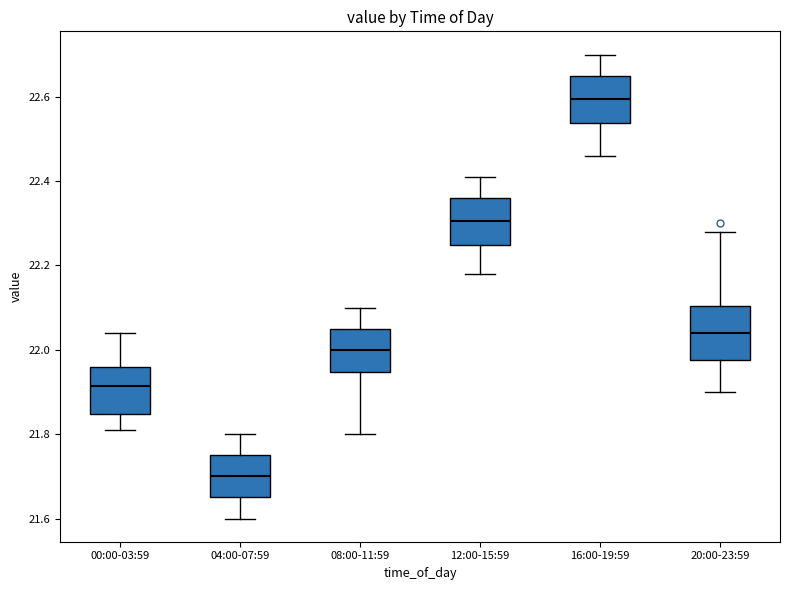

Where does the upper whisker of the box for 00:00-03:59 end on the y-axis? The values are not printed on the chart, so give them approximately, as read against the axis.

22.04